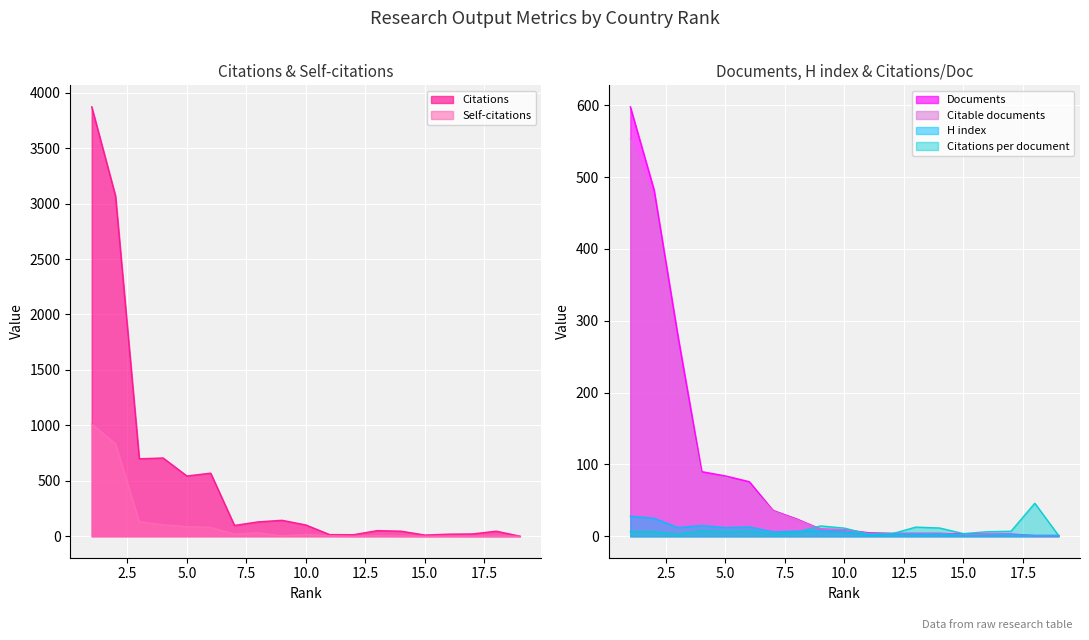

Reading left to right, list all the values displayed in this chart.

Citations: 3873.0	3070.0	699.0	706.0	544.0	569.0	98.0	130.0	144.0	102.0	15.0	14.0	51.0	46.0	11.0	19.0	21.0	46.0	1.0
Self-citations: 1012.0	833.0	130.0	103.0	87.0	79.0	19.0	30.0	3.0	16.0	4.0	0.0	4.0	2.0	0.0	1.0	0.0	0.0	0.0
Documents: 598.0	482.0	279.0	90.0	84.0	76.0	36.0	24.0	10.0	9.0	5.0	4.0	4.0	4.0	3.0	3.0	3.0	1.0	1.0
Citable documents: 553.0	464.0	254.0	83.0	82.0	71.0	35.0	23.0	10.0	9.0	4.0	4.0	4.0	4.0	2.0	3.0	2.0	1.0	1.0
H index: 28.0	25.0	12.0	15.0	12.0	13.0	6.0	7.0	7.0	6.0	2.0	3.0	3.0	3.0	1.0	1.0	2.0	1.0	1.0
Citations per document: 6.5	6.4	2.5	7.8	6.5	7.5	2.7	5.4	14.4	11.3	3.0	3.5	12.8	11.5	3.7	6.3	7.0	46.0	1.0